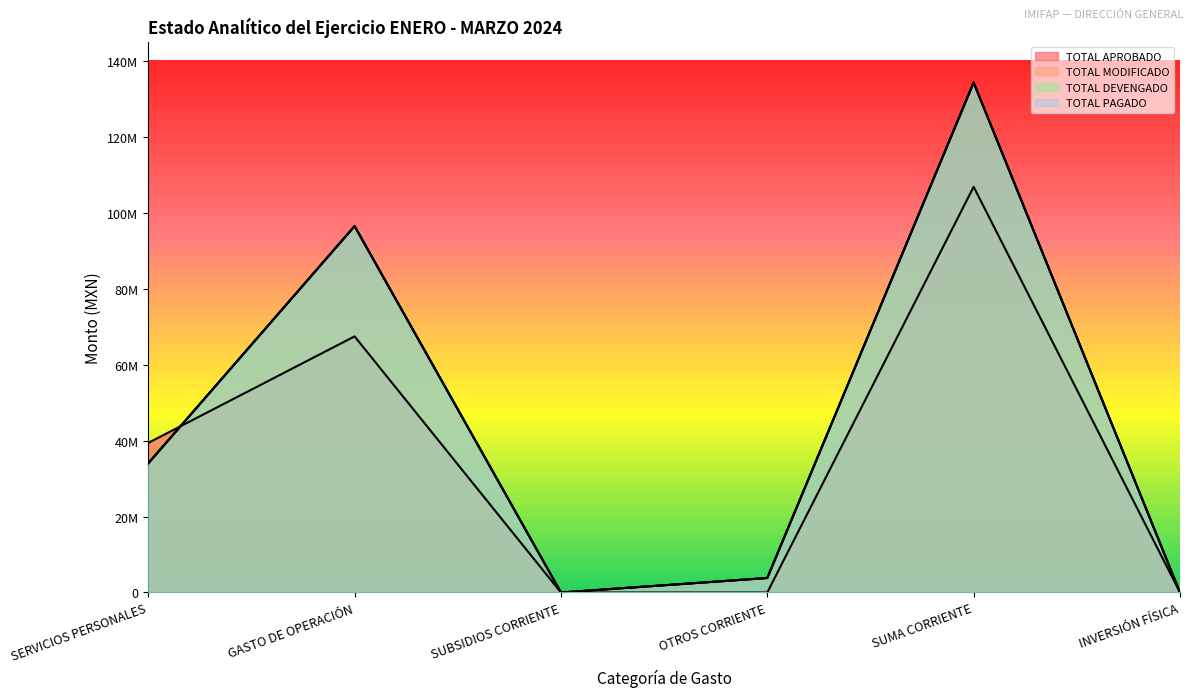

At which category is the sum across all series the highest?

SUMA CORRIENTE